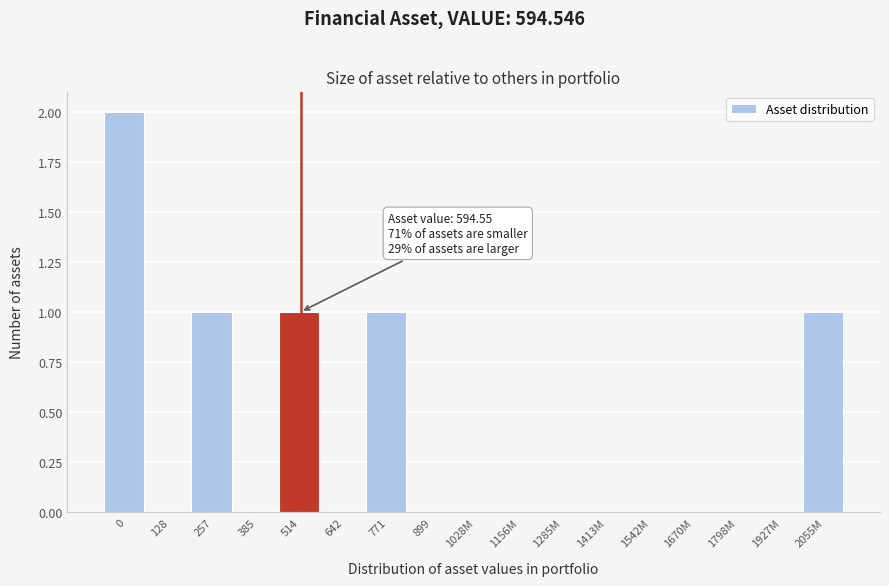

Reading left to right, transcribe all the data shown in this chart.

0=2	128=0	257=1	385=0	514=1	642=0	771=1	899=0	1028M=0	1156M=0	1285M=0	1413M=0	1542M=0	1670M=0	1798M=0	1927M=0	2055M=1